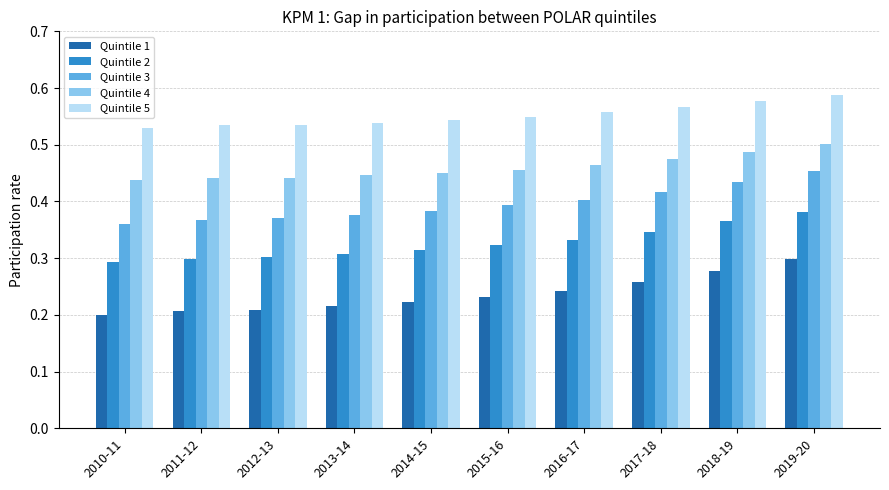

How many bars are there in total?

50